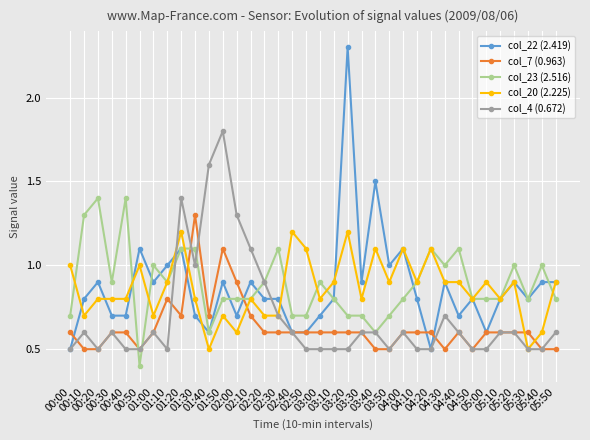

True or false: col_7 (0.963) and col_20 (2.225) cross at least once.

True